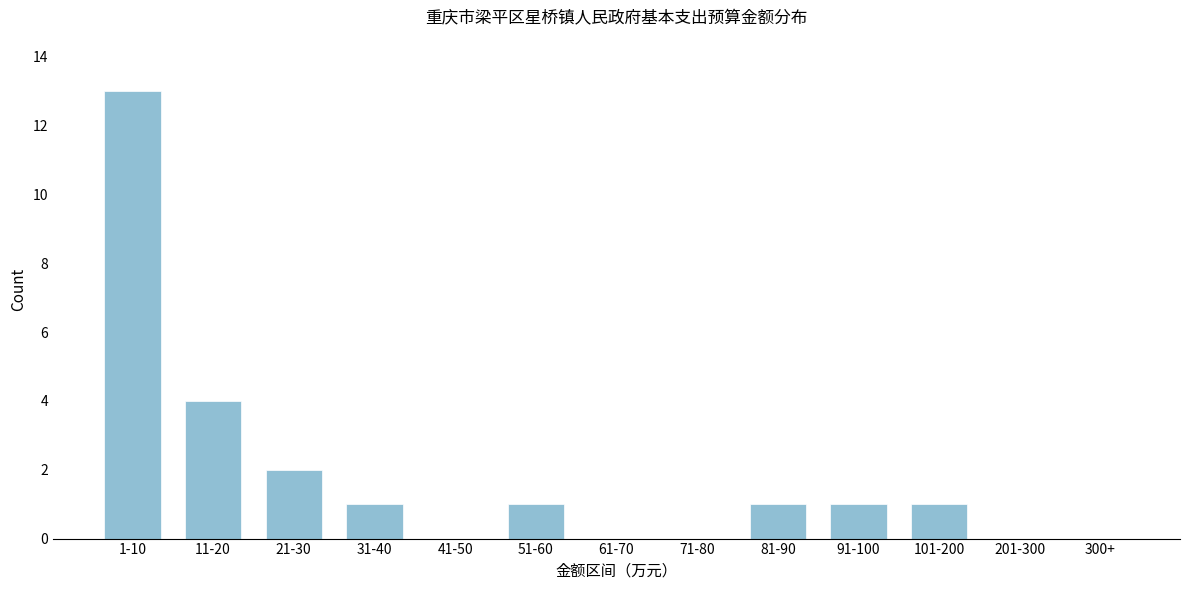

Reading right to left, what are all the values shown in this chart?

300+=0	201-300=0	101-200=1	91-100=1	81-90=1	71-80=0	61-70=0	51-60=1	41-50=0	31-40=1	21-30=2	11-20=4	1-10=13